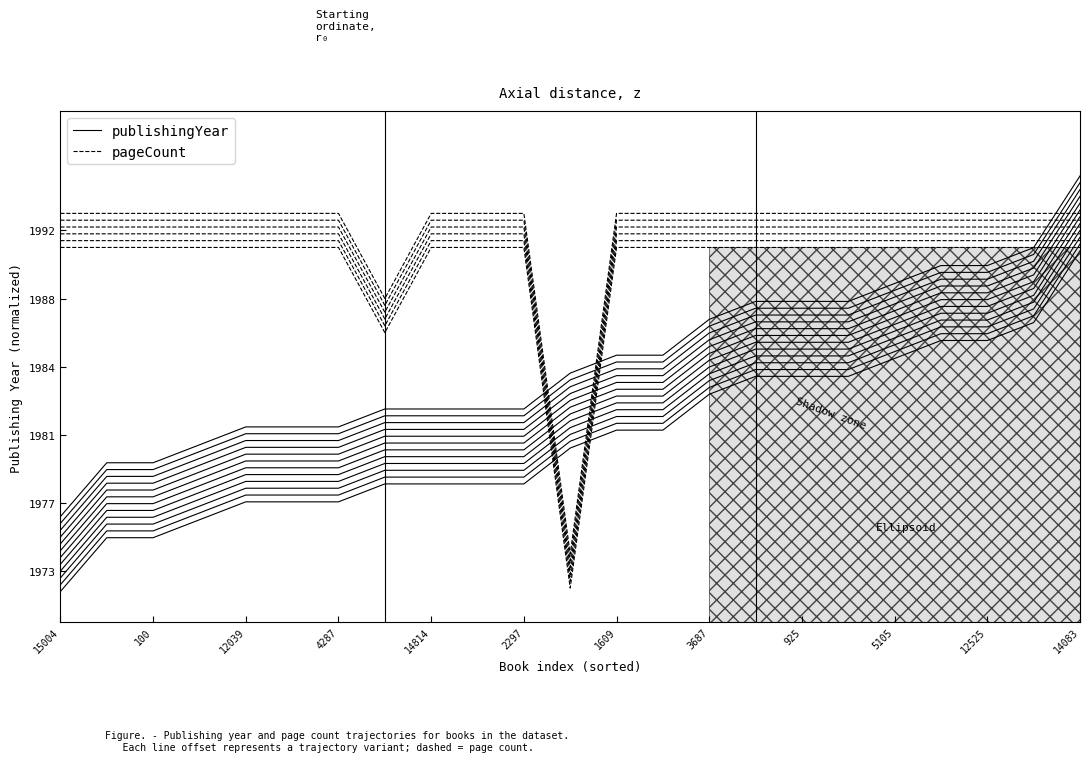

The value of pageCount_trajectory_0 at 5105 is 0.3. True or false?

False